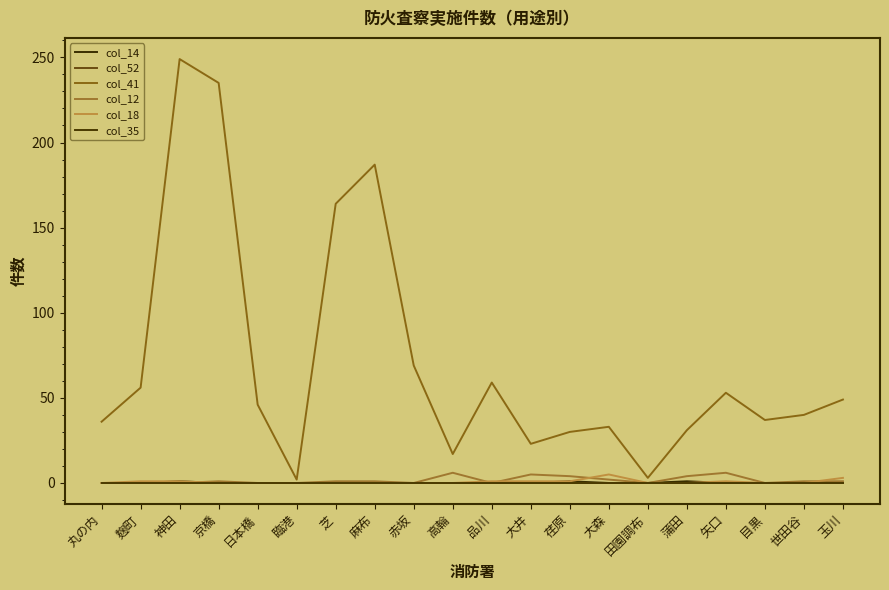

True or false: col_14 and col_35 cross at least once.

False